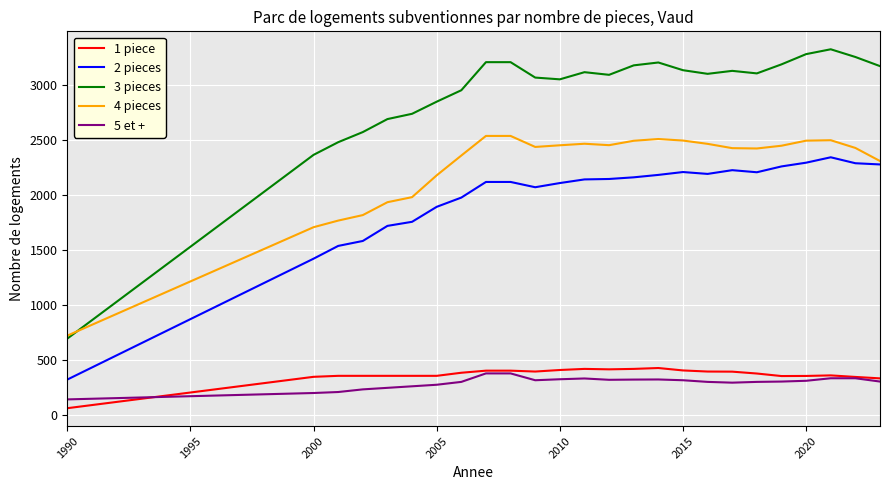

At how many categories does at least one series exceed 1361?

24